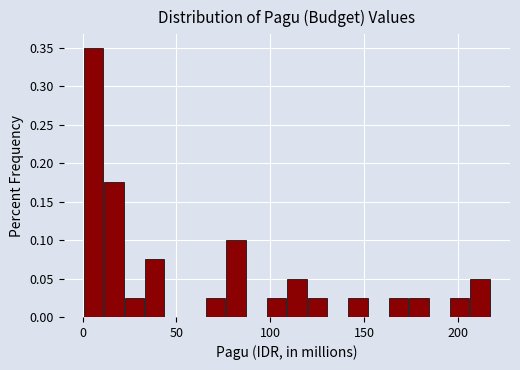

Read against the x-axis, roughly where is the centre of the tallest bar?

5